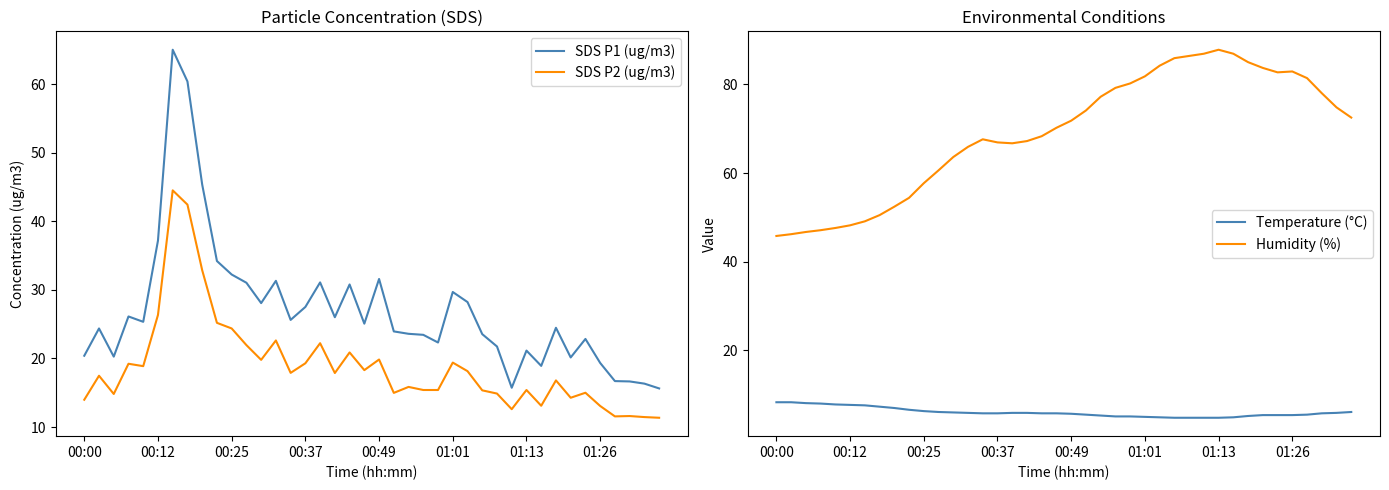

The Temperature (°C) series shows 8.5 at 17. True or false?

False